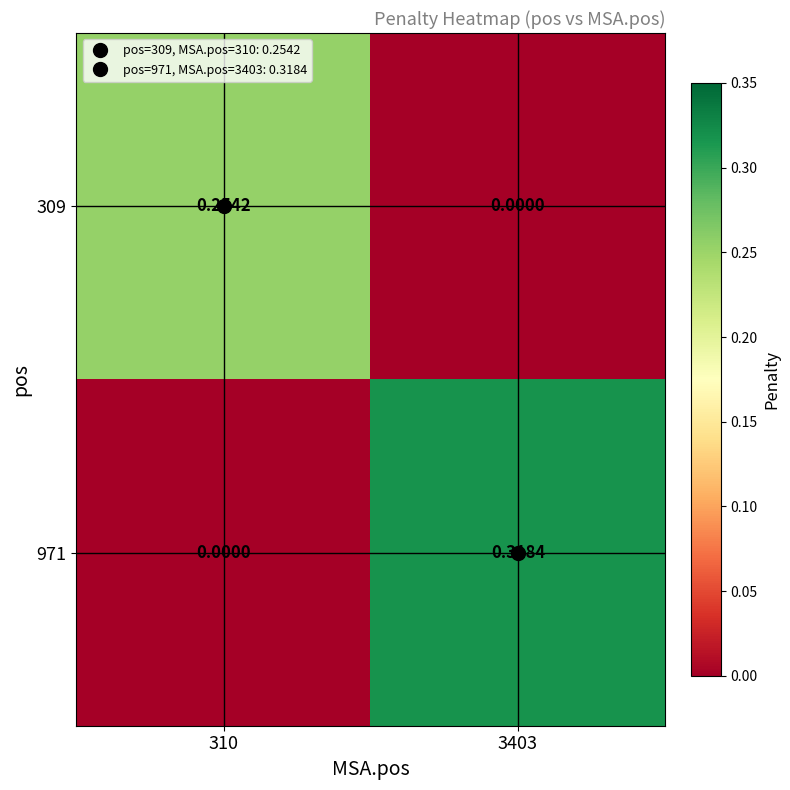

Is the value of 971 at 3403 greater than the value of 309 at 310?

Yes